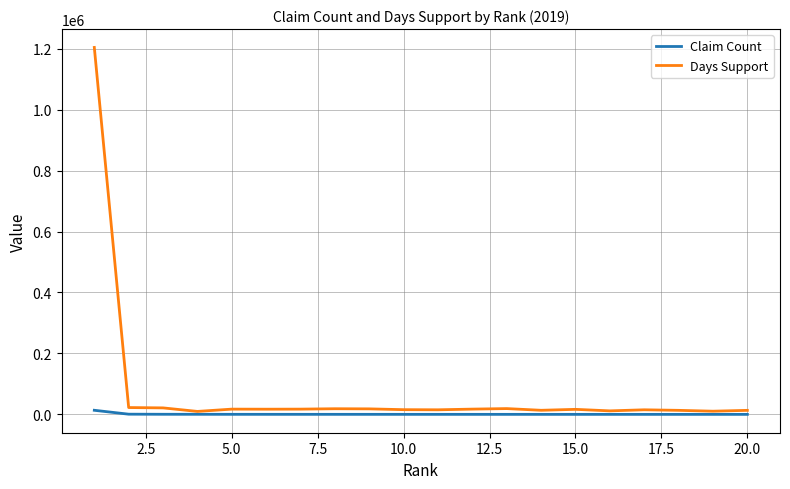

List the series in order of their peak value, highest first.

Days Support, Claim Count